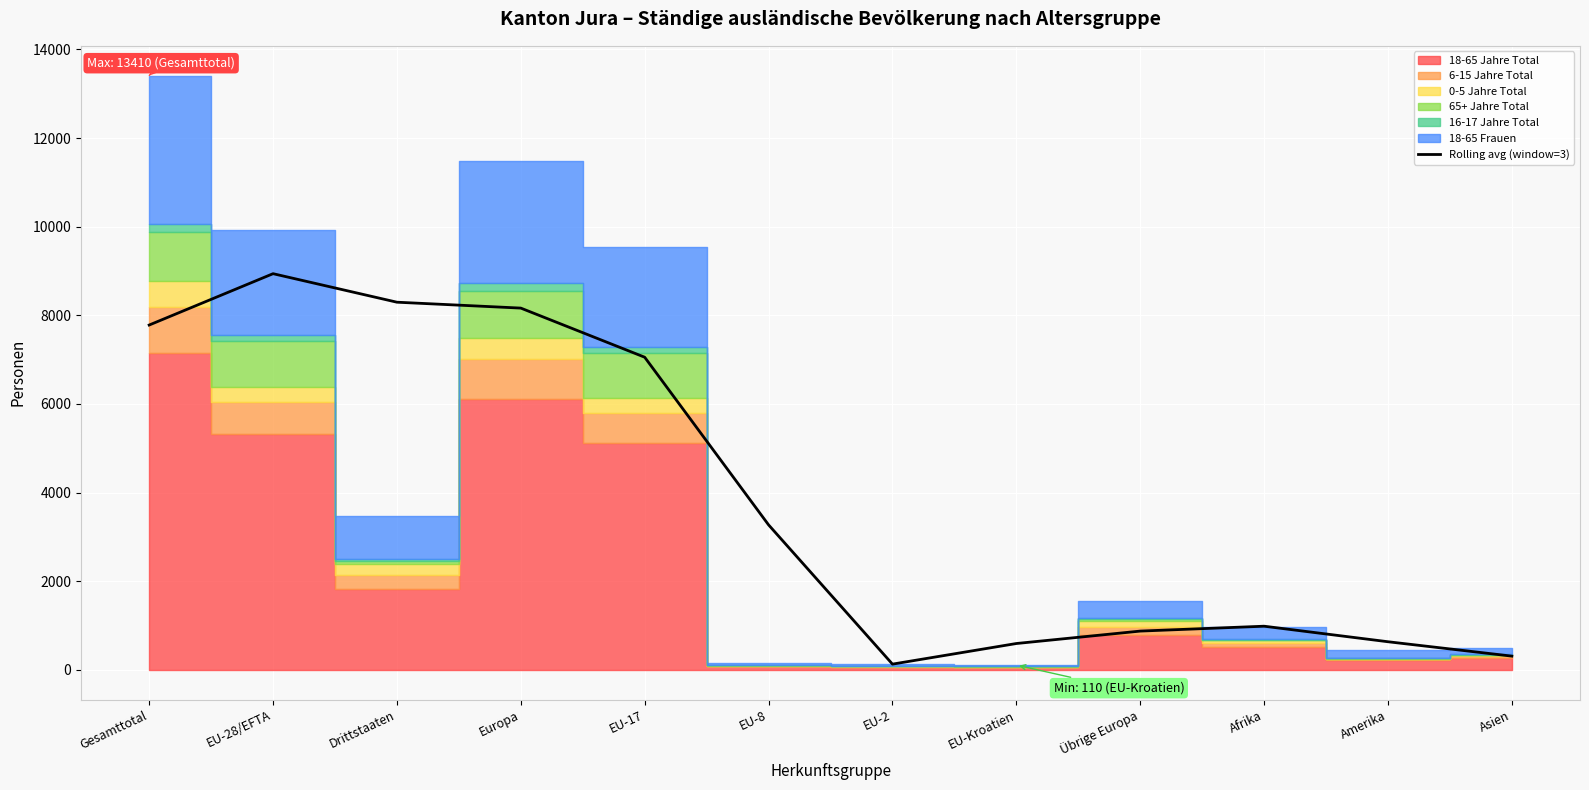

What is the sum of all values?

47049.3